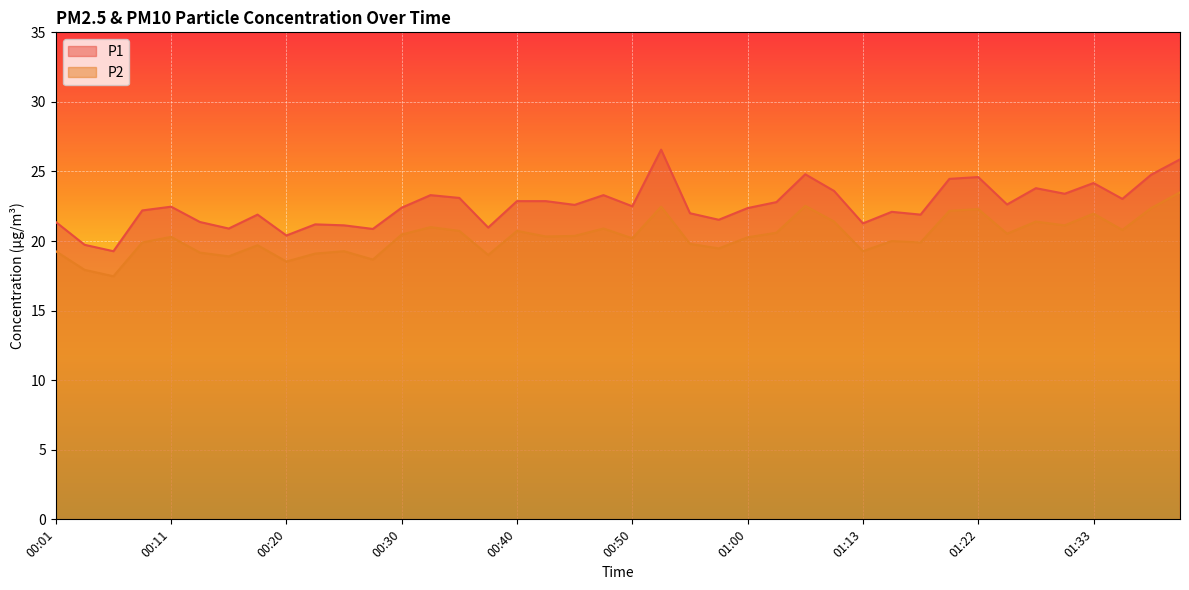

The value of P1 at 01:15 is 22.1. True or false?

True